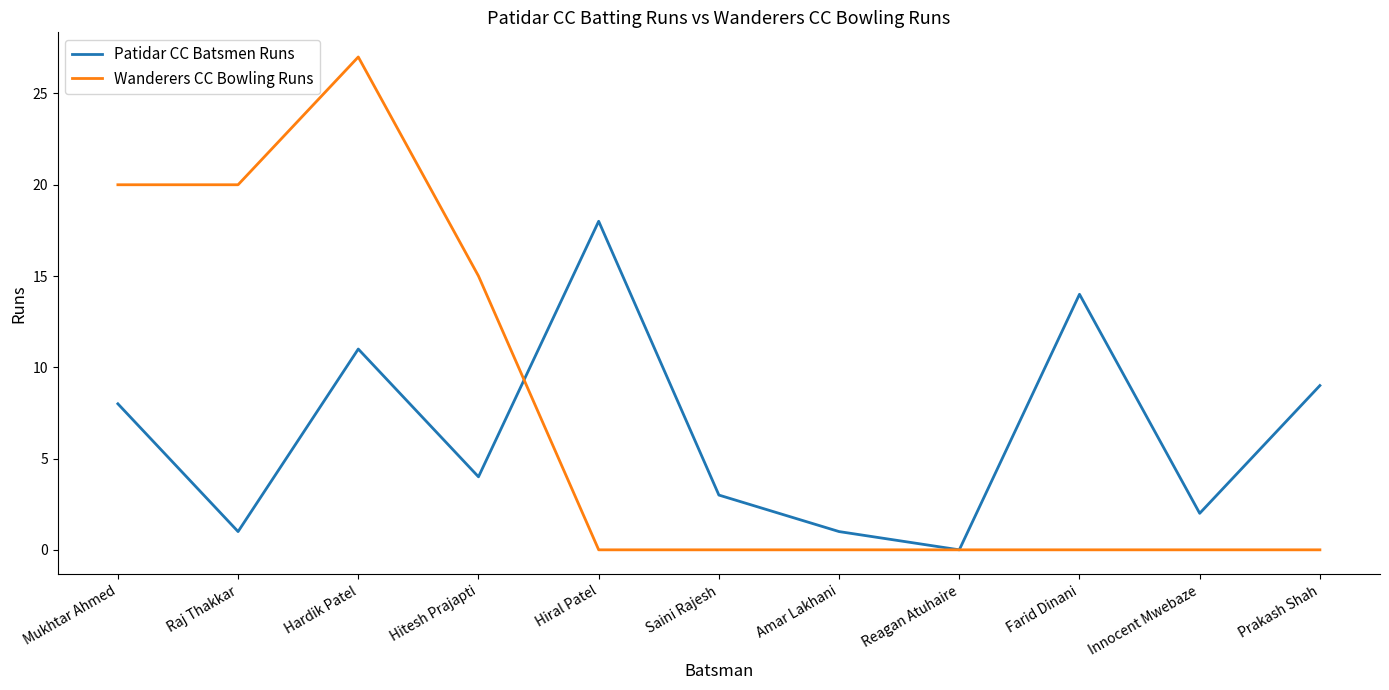

At which label does Patidar CC Batsmen Runs first exceed 4?

Mukhtar Ahmed